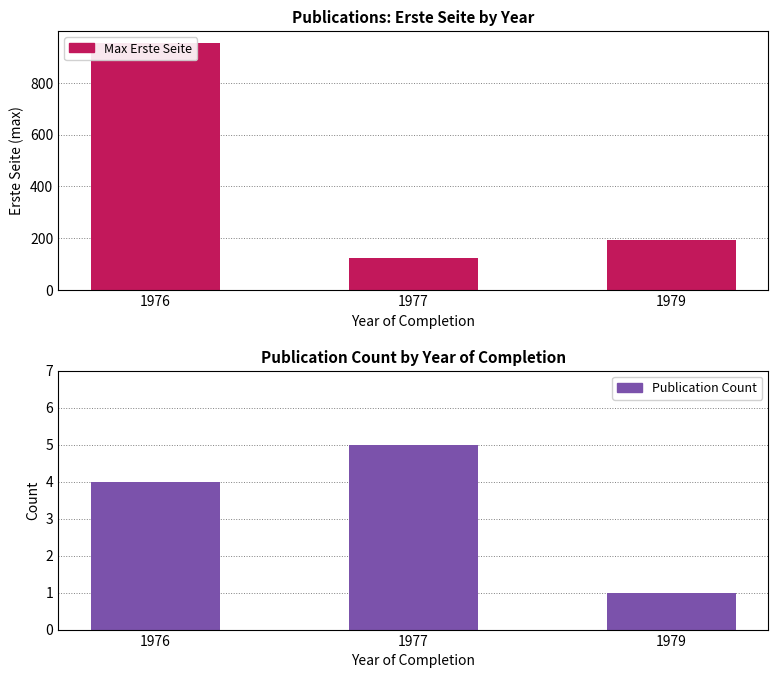

The value of Max Erste Seite at 1976 is 952. True or false?

True